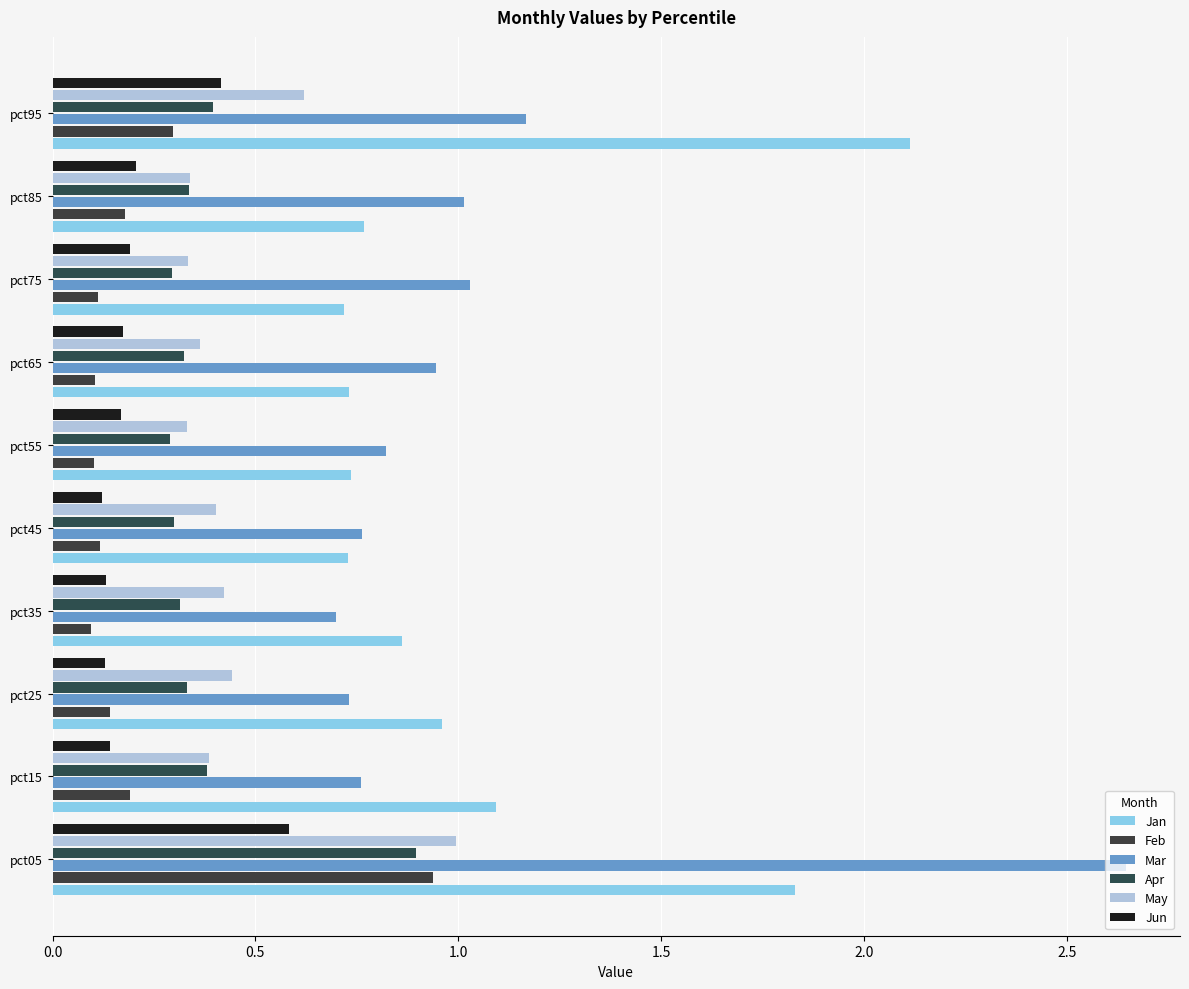

What is the value of the Jan bar at the 10th from the left?

2.1